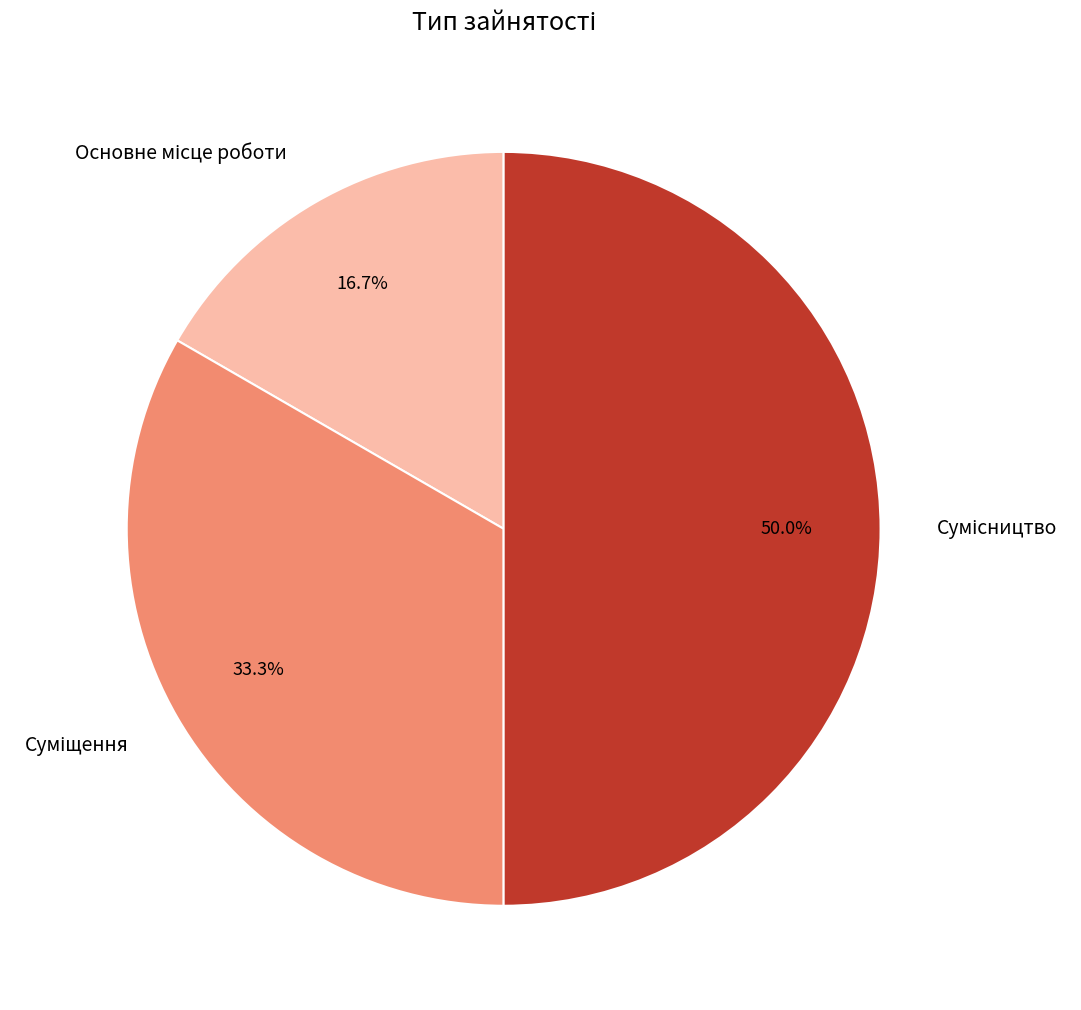

What is the ratio of the value at Сумісництво to the value at Основне місце роботи?

3.0